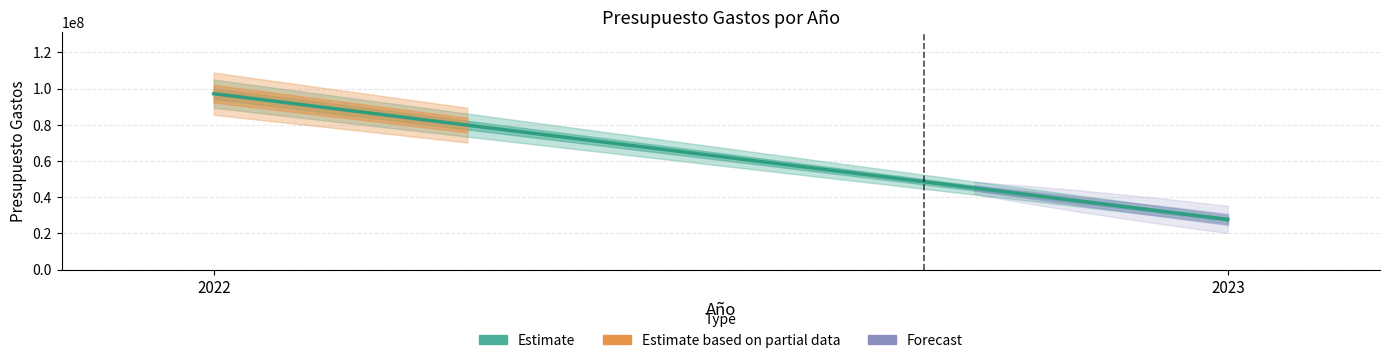

What is the average value?

62444345